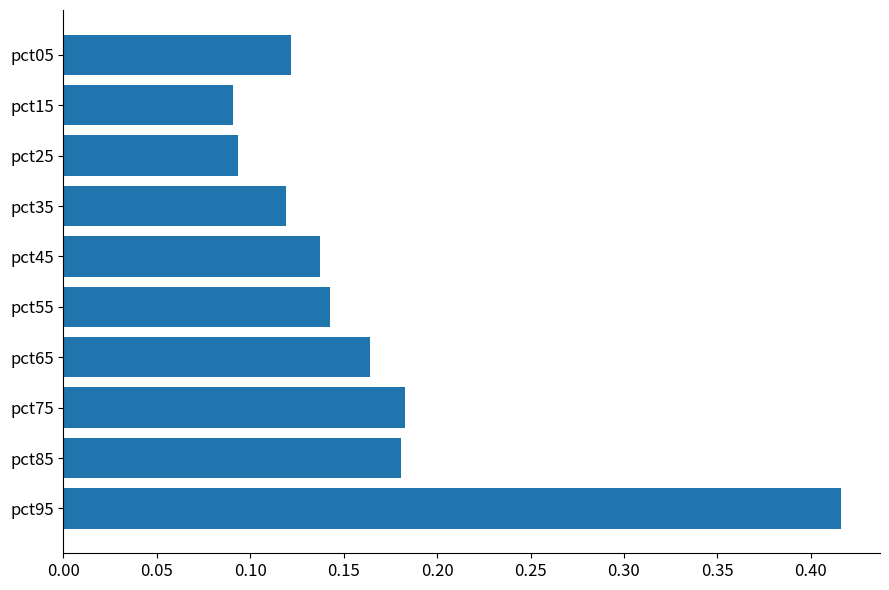

Which has a higher value, pct35 or pct45?

pct45